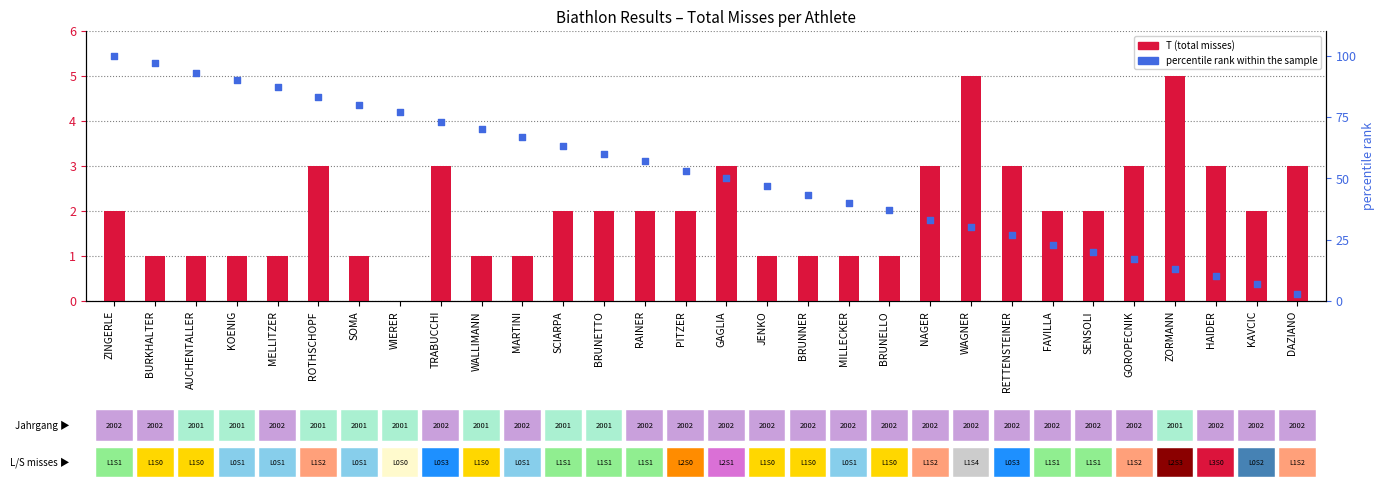

At how many categories does at least one series exceed 25?

23